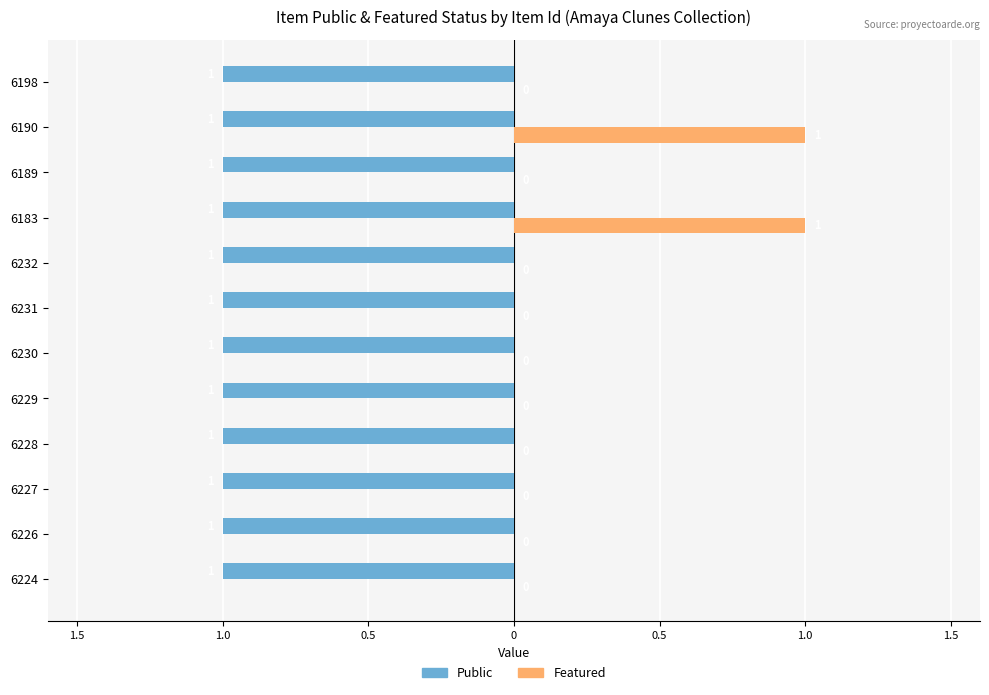

What is the value of the featured bar at the 9th from the left?

1.0